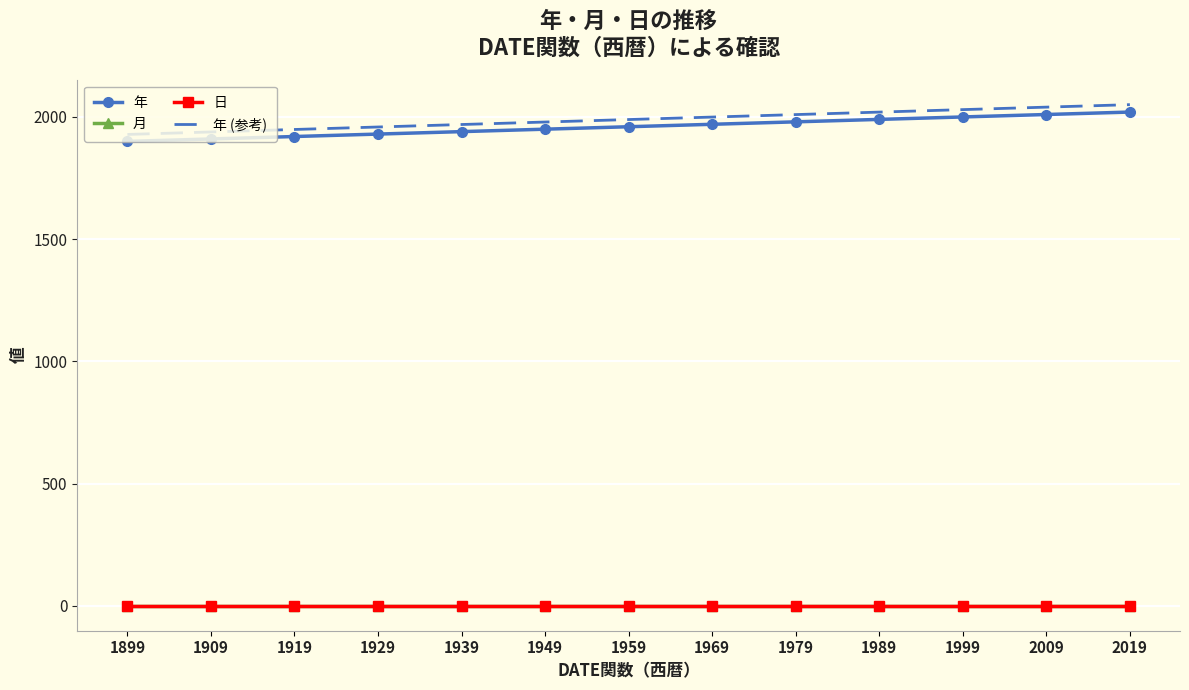

True or false: 月 and 日 cross at least once.

False